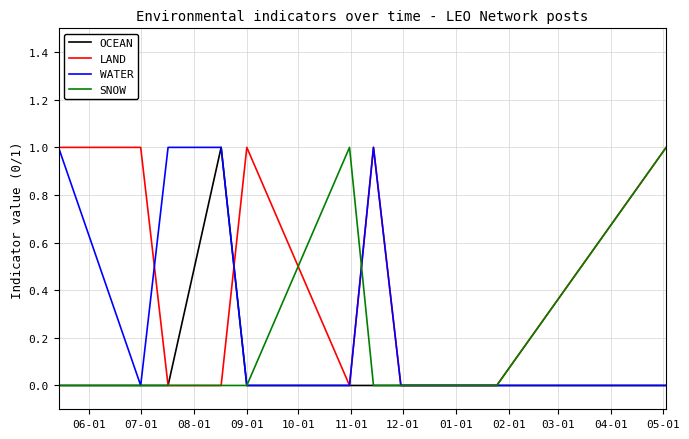

What is the difference between the second highest and minimum values in the LAND series?

1